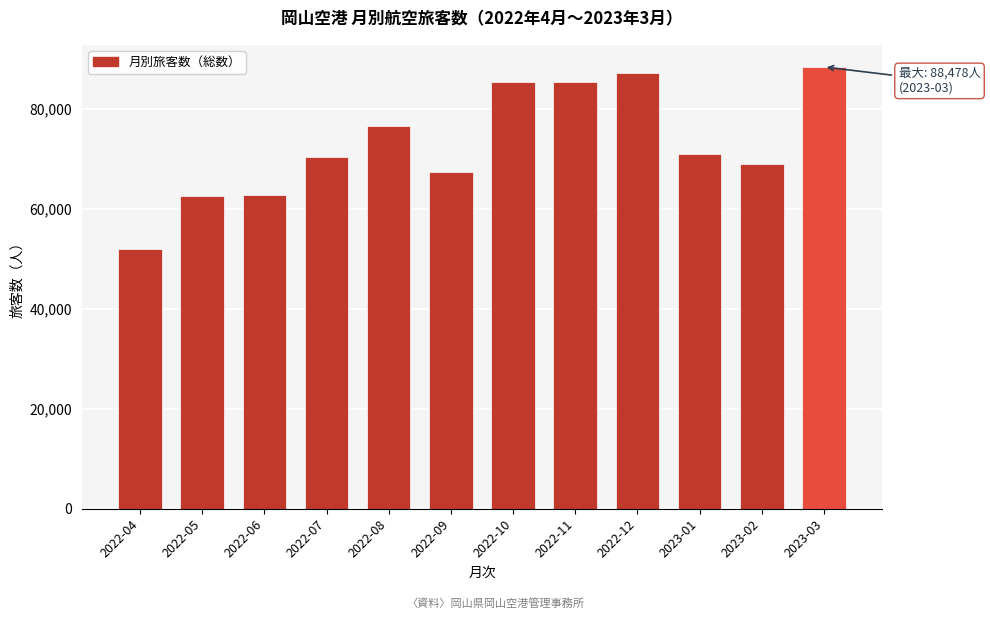

Read the value at 2023-01.

70952